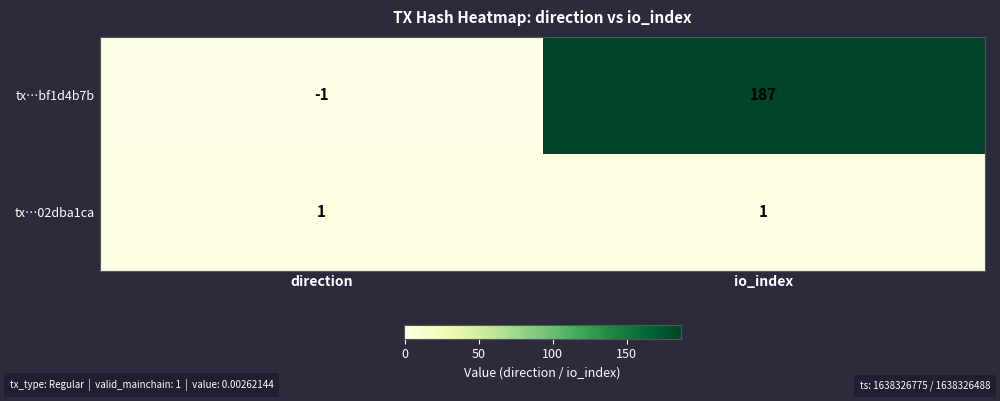

At which category is the sum across all series the highest?

io_index